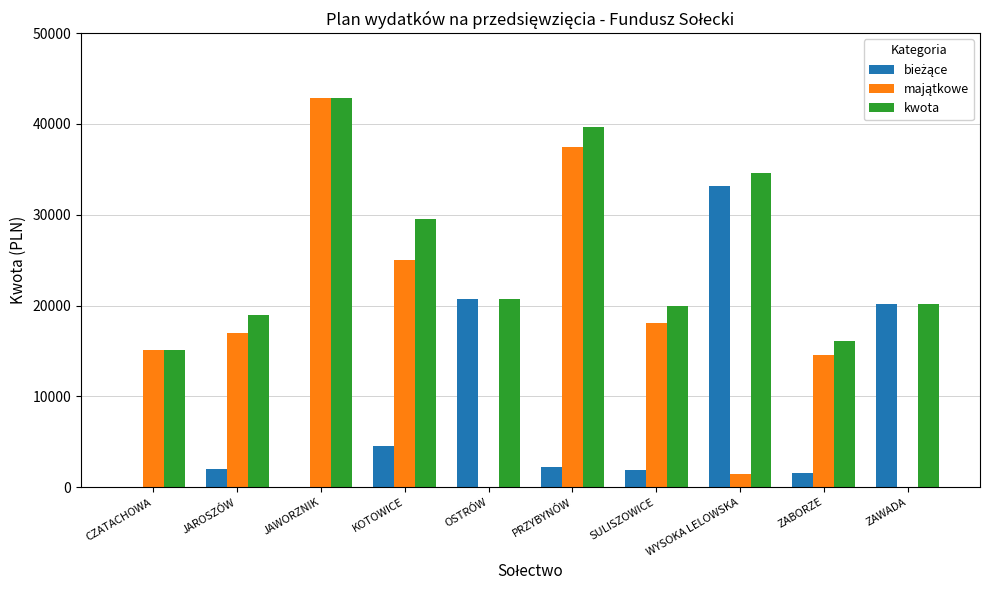

Which series has the largest total across all categories?

kwota